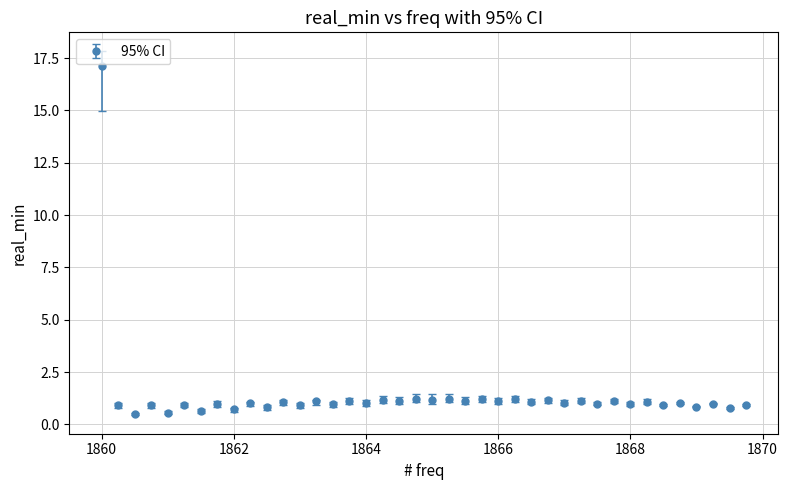

What is the maximum value shown in the chart?

17.1